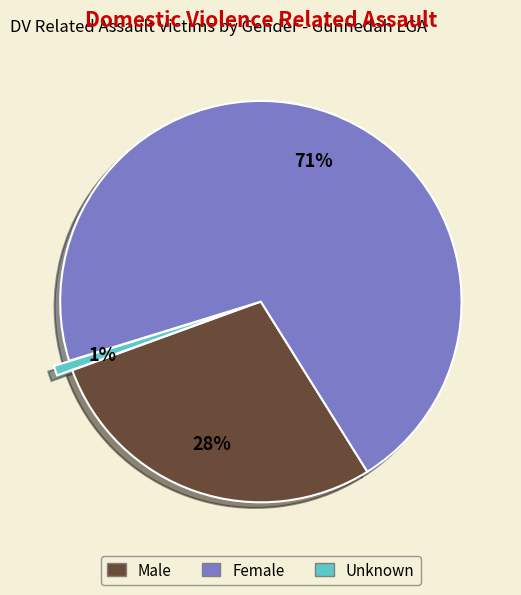

Between Unknown and Female, which is larger?

Female